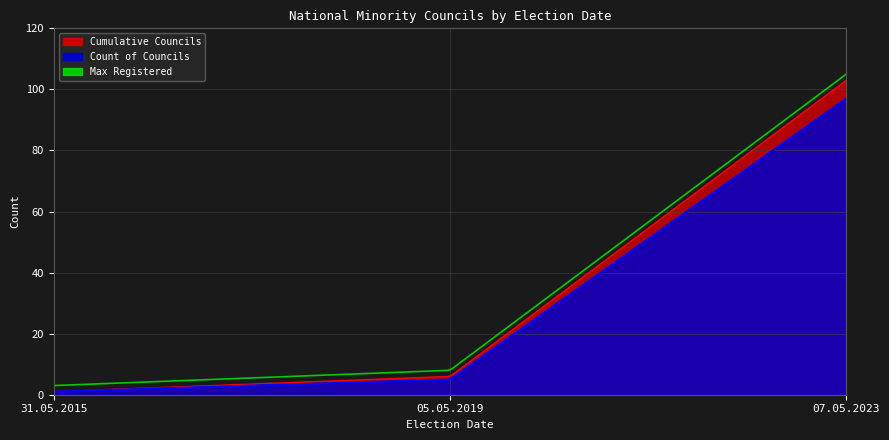

At which category does the chart reach its minimum across all series?

31.05.2015